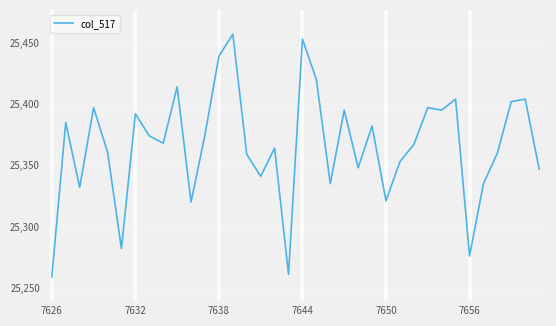

What is the difference between the maximum and minimum values?

198